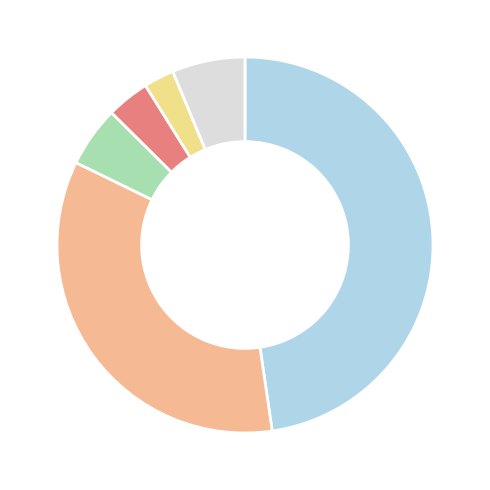

Is there a majority slice in this chart?

No